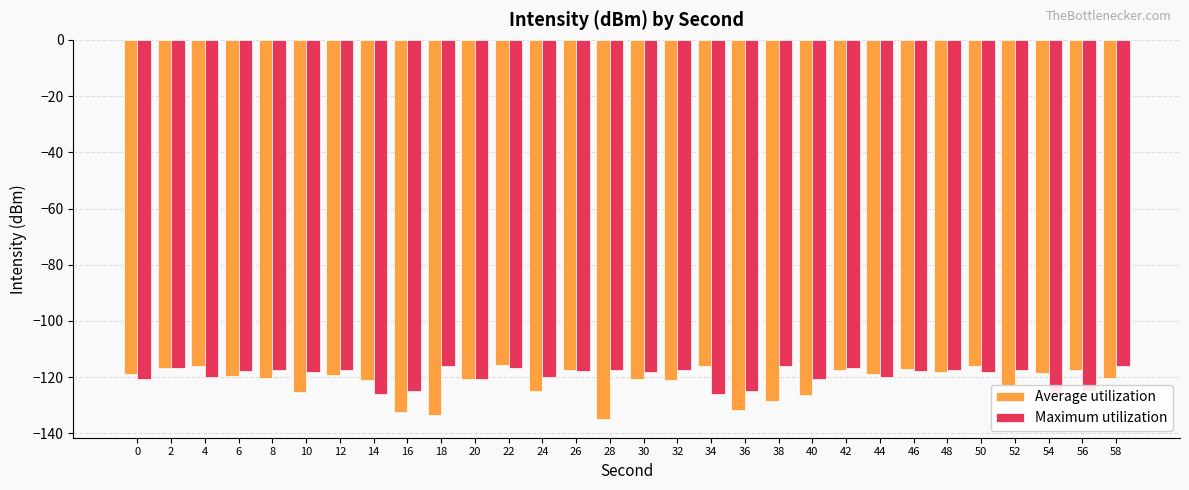

The value of Maximum utilization at 52 is -177.0. True or false?

False